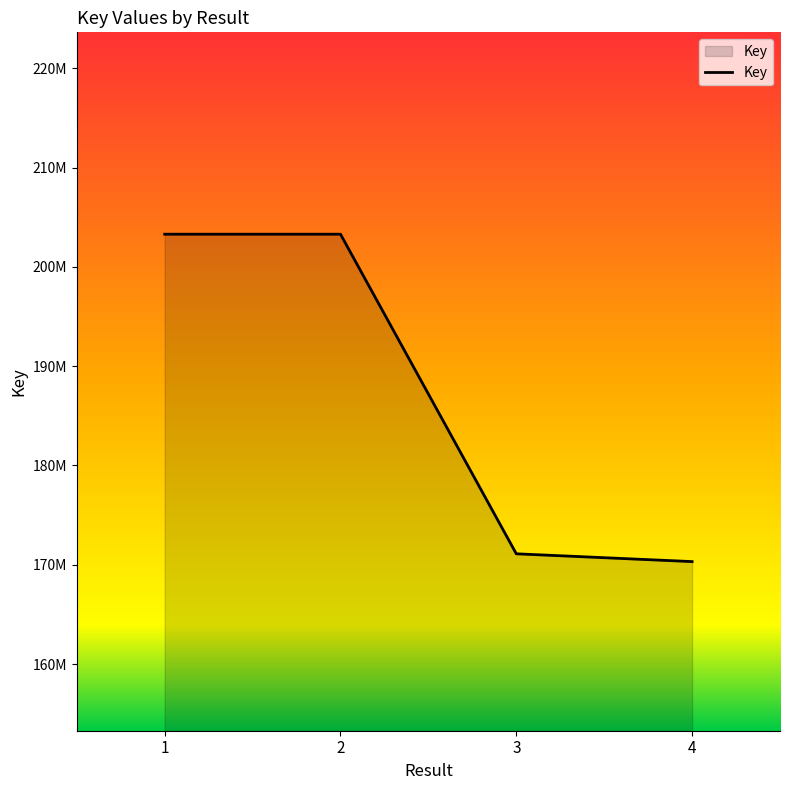

Does the chart have visible grid lines?

No